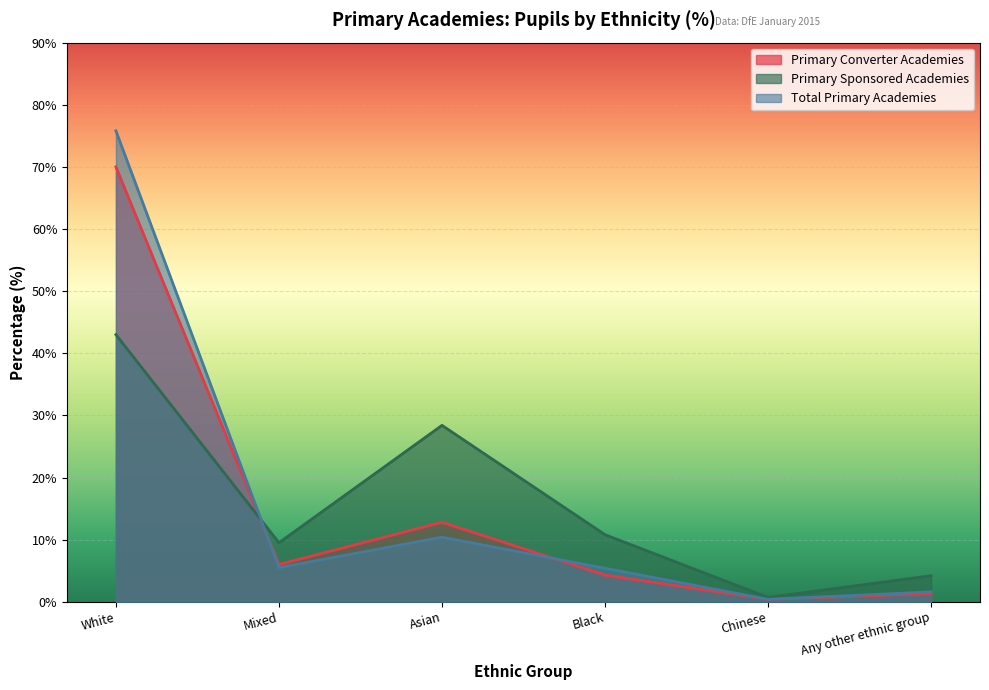

Which category has the lowest value across all series?

Chinese